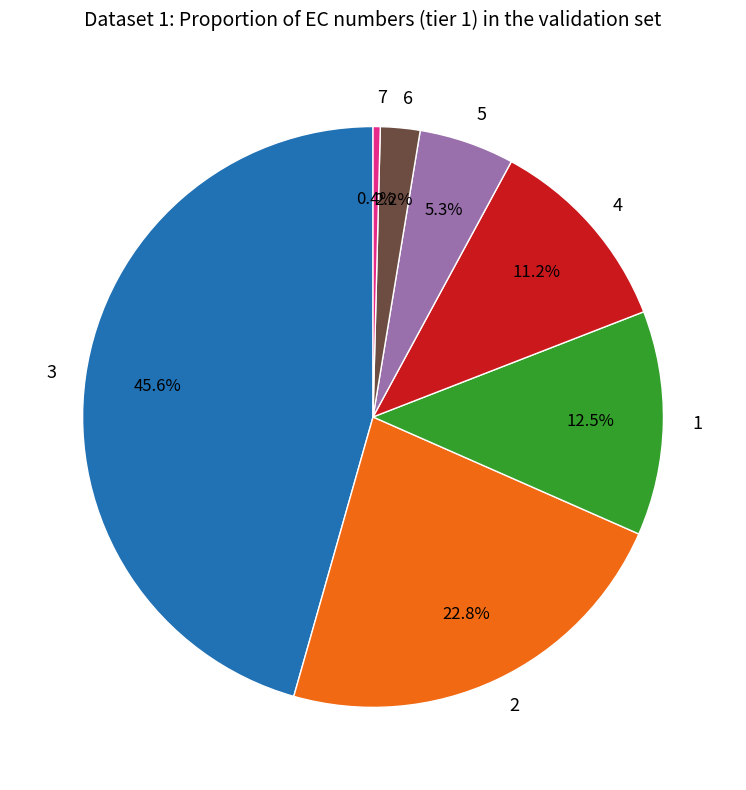

To the nearest percent, what is the difference between the largest and smallest slice percentages?

45%